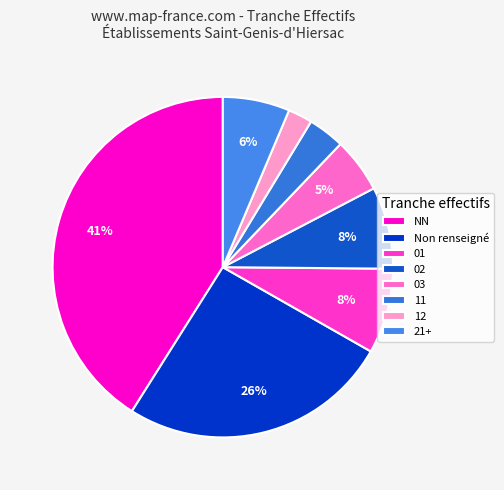

Count the number of slices in the pie.

8